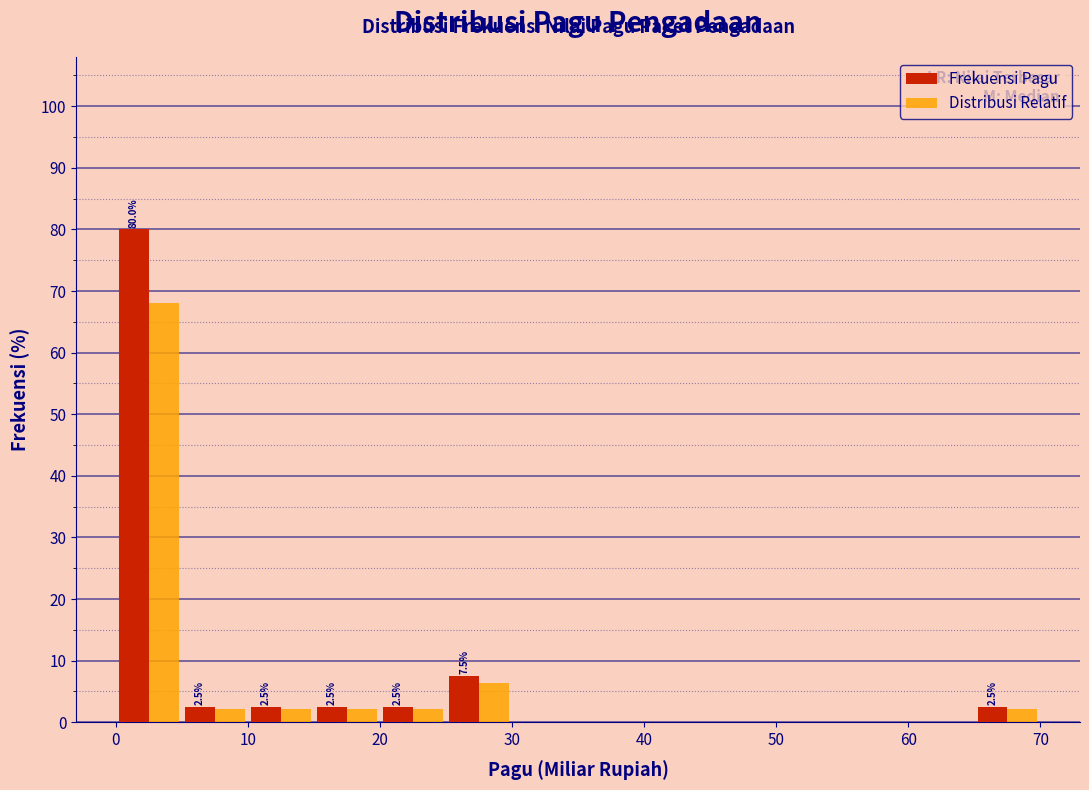

In the Distribusi Relatif series, which range on the x-axis has the tallest bar?

0 to 5